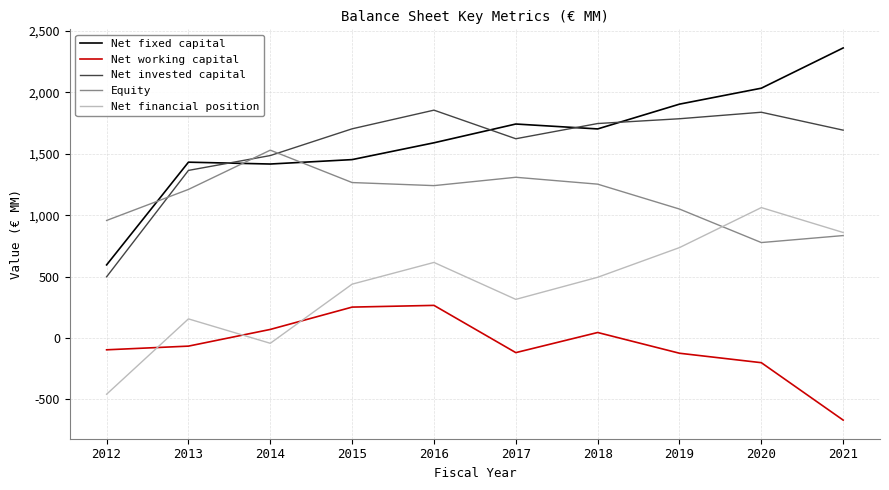

Rank the series by their maximum value, from highest to lowest.

Net fixed capital, Net invested capital, Equity, Net financial position, Net working capital